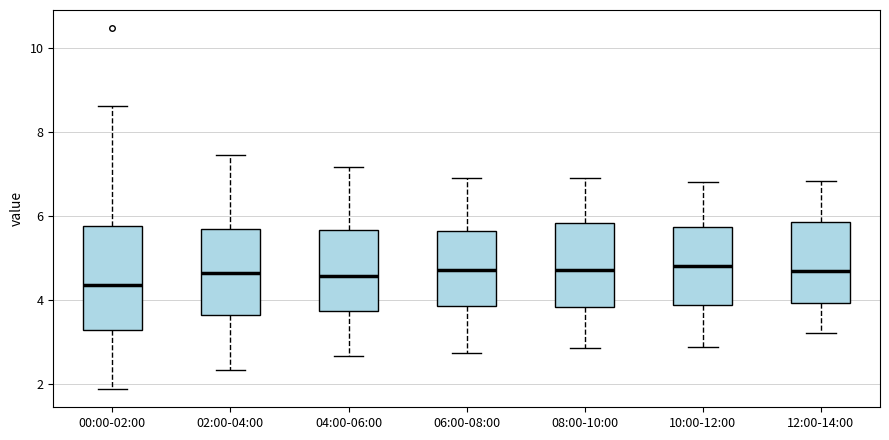

Comparing the boxes themselves (not the whiskers), which one is the tallest?

00:00-02:00